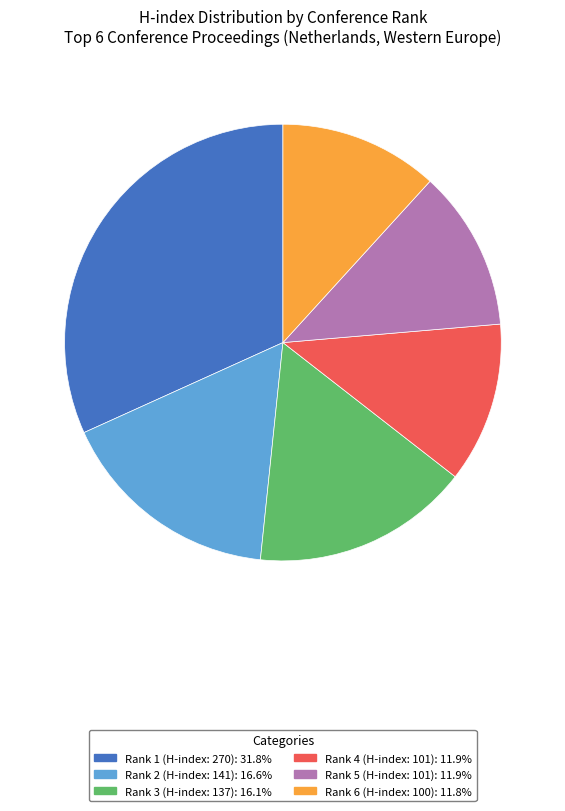

Do Rank 1 (H-index: 270): 31.8% and Rank 6 (H-index: 100): 11.8% together represent more than half of the pie?

No